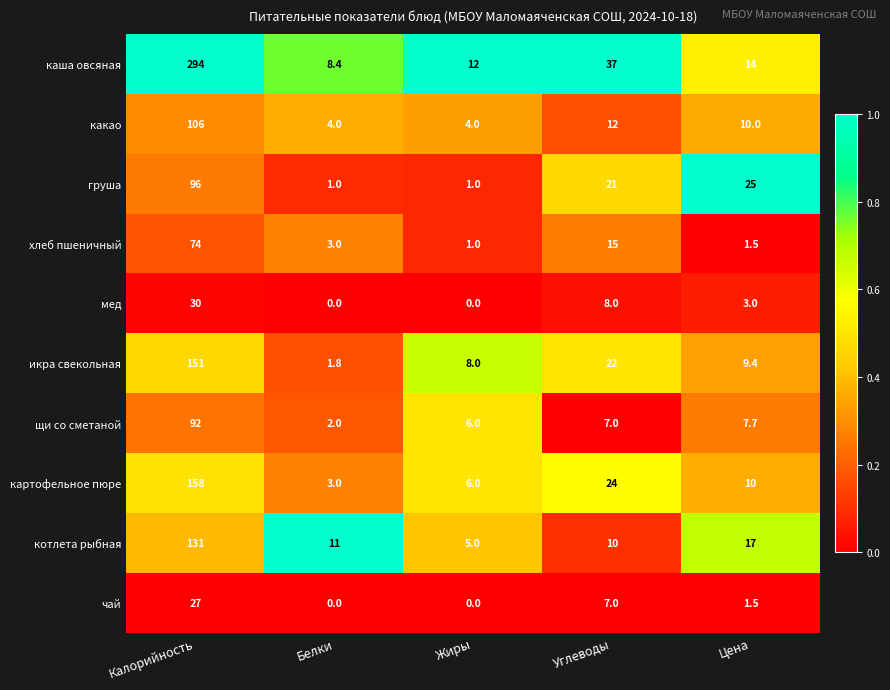

Which category has the highest value across all series?

Калорийность